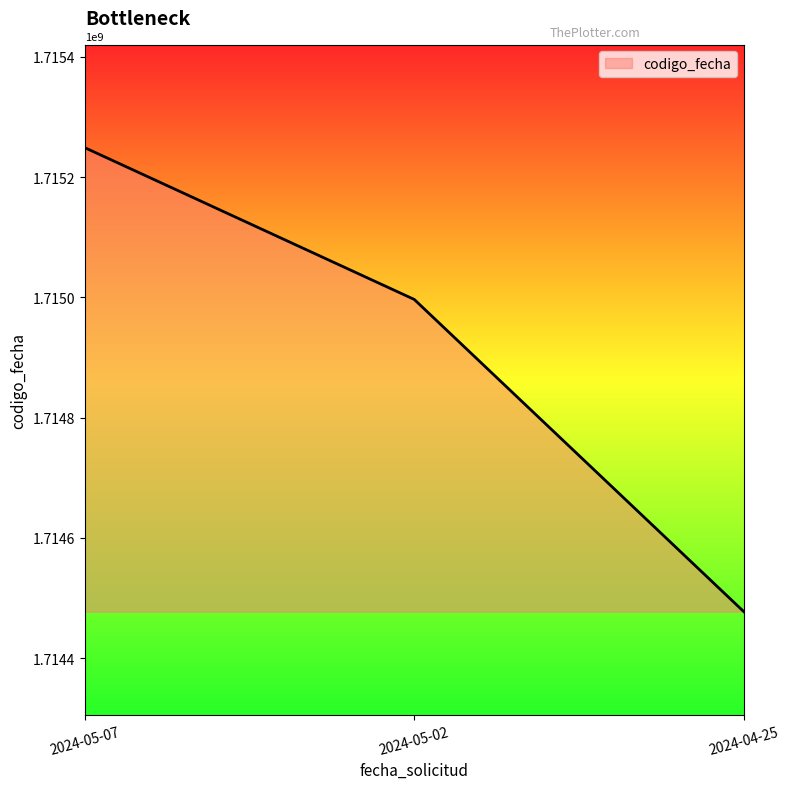

What is the change in value from 2024-05-07 to 2024-04-25?

-771480